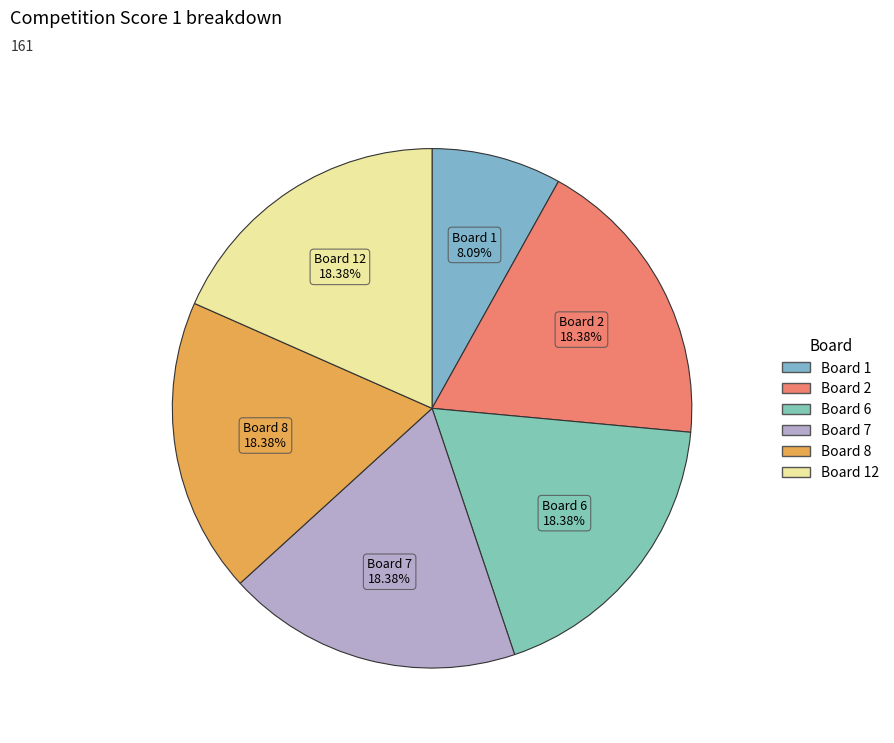

To the nearest percent, what is the average slice percentage?

17%